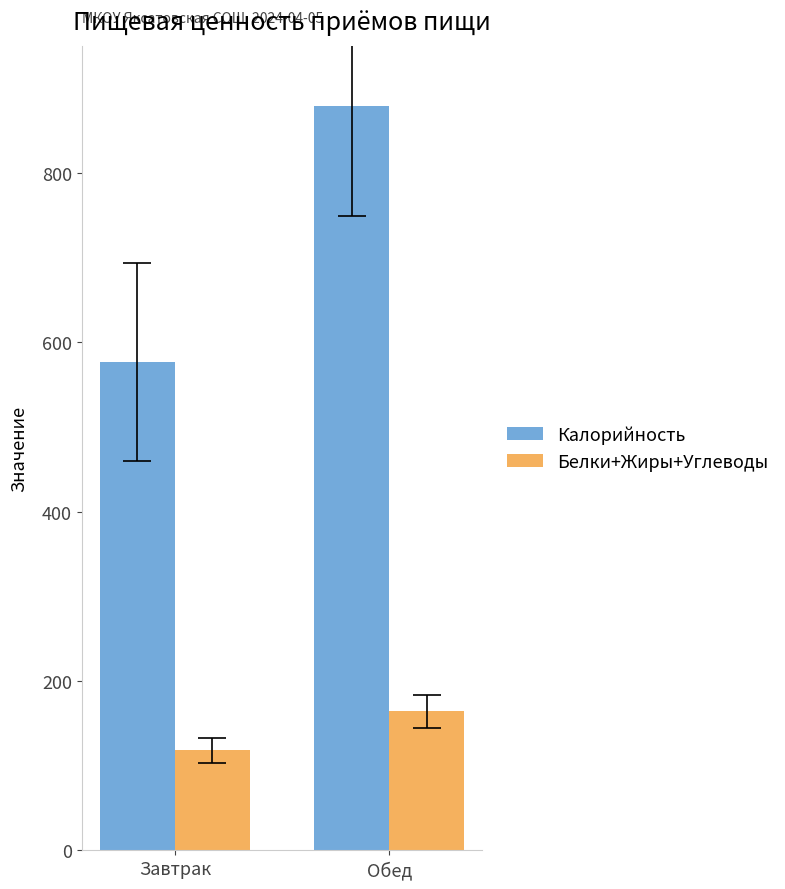

True or false: Калорийность has a value of 549 at Обед.

False